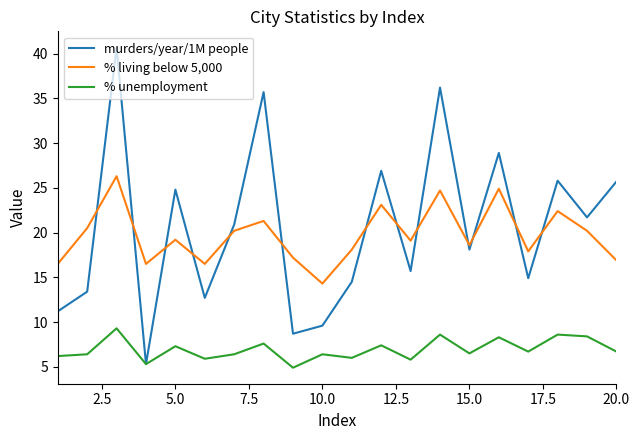

How many categories are shown in the chart?

20